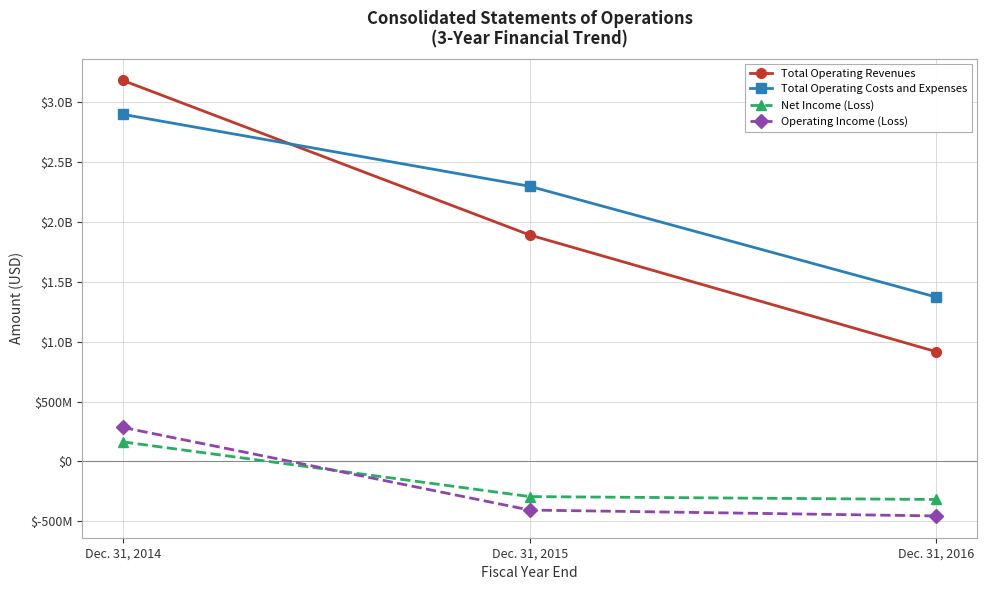

What are all the series names shown in the legend?

Total Operating Revenues, Total Operating Costs and Expenses, Net Income (Loss), Operating Income (Loss)